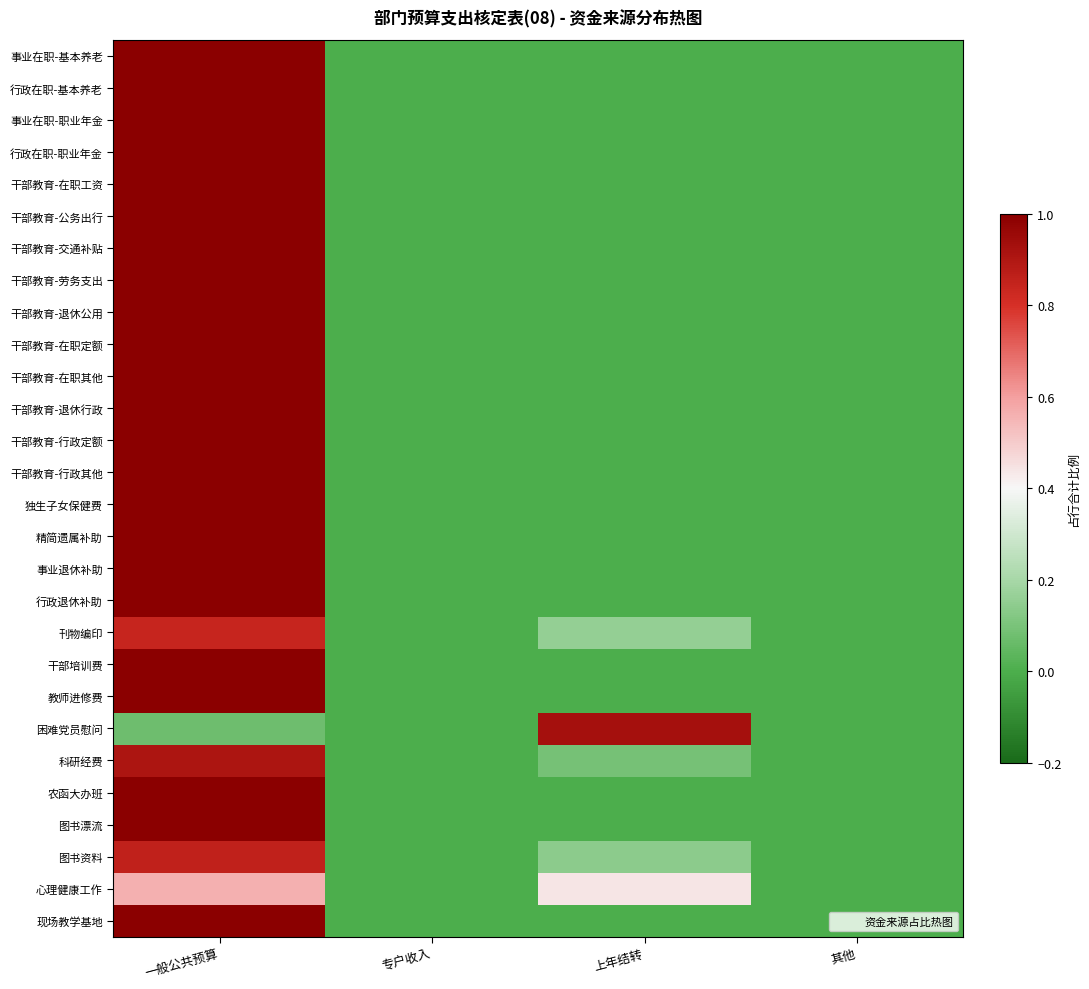

Count the number of categories in the chart.

4